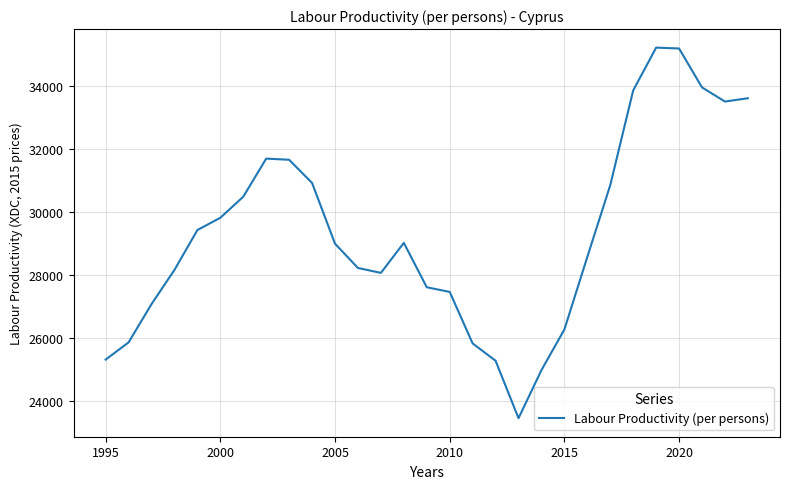

What is the smallest value displayed?

23467.0